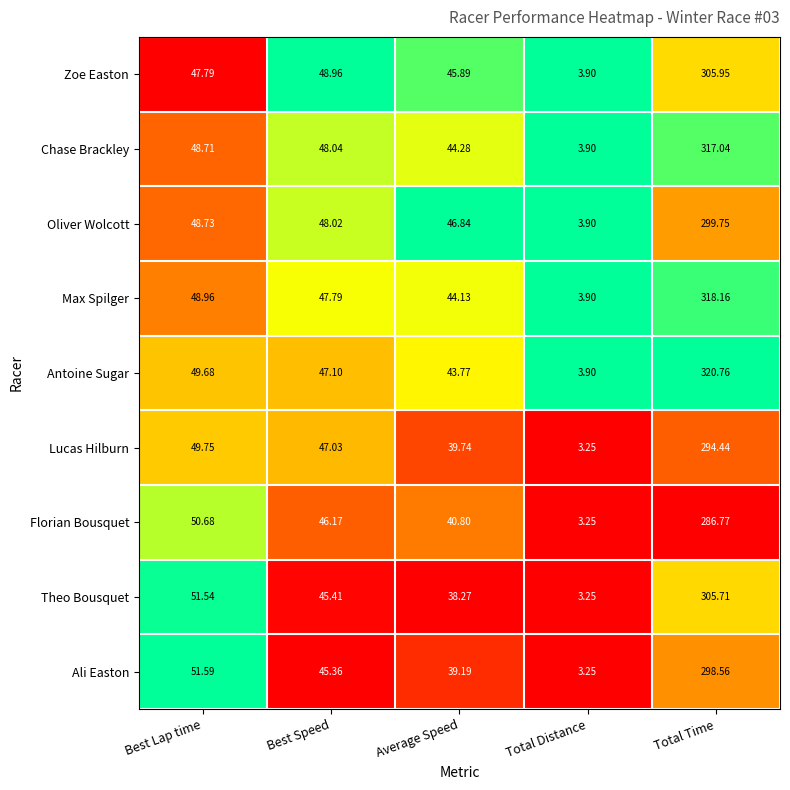

At which label does Lucas Hilburn first exceed 47?

Best Lap time